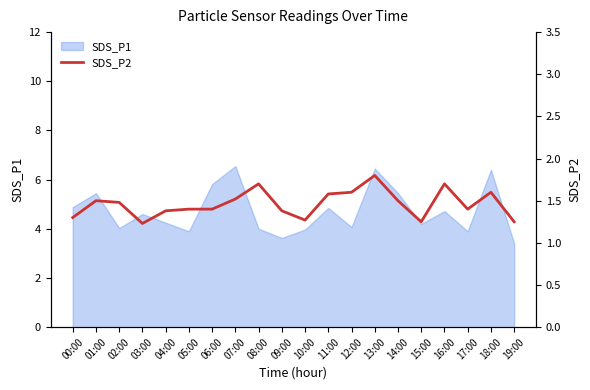

The SDS_P1 series shows 1.7 at 17:00. True or false?

False